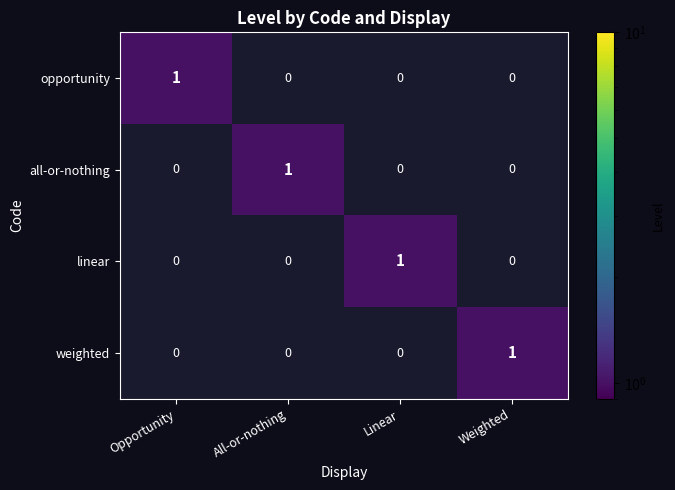

Which category has the highest value in the linear series?

Linear